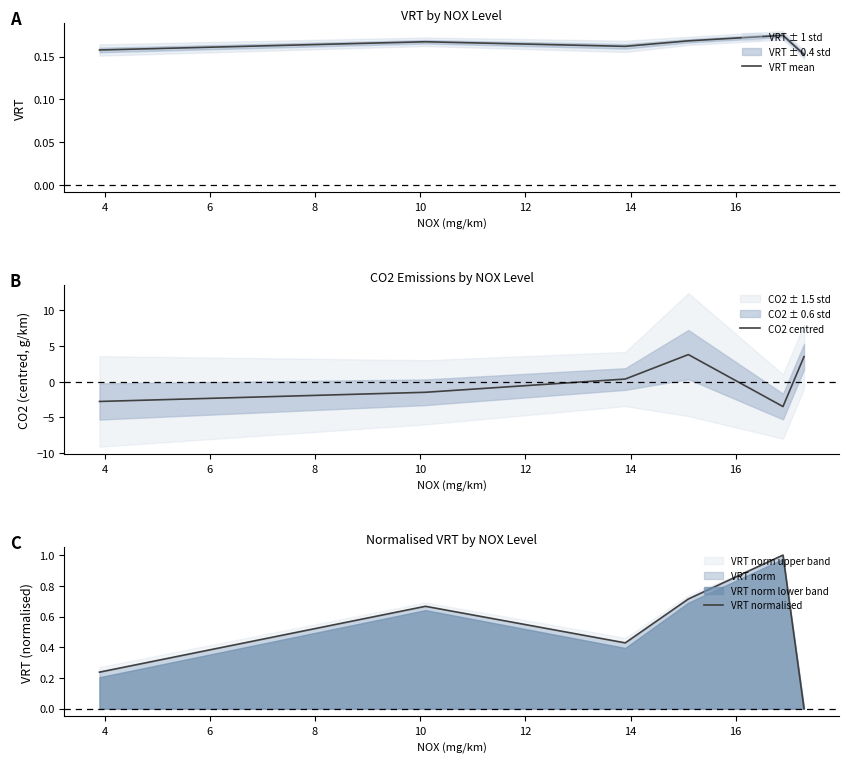

What is the value of the VRT mean point at the 3rd from the left?

0.2